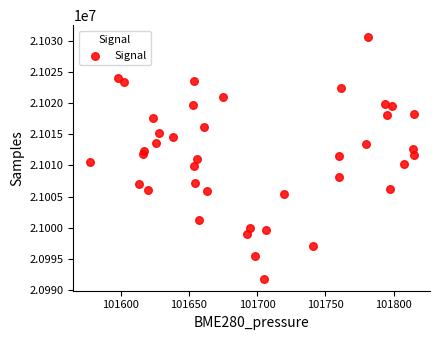

What is the range of Y values (max minus min)?

38681